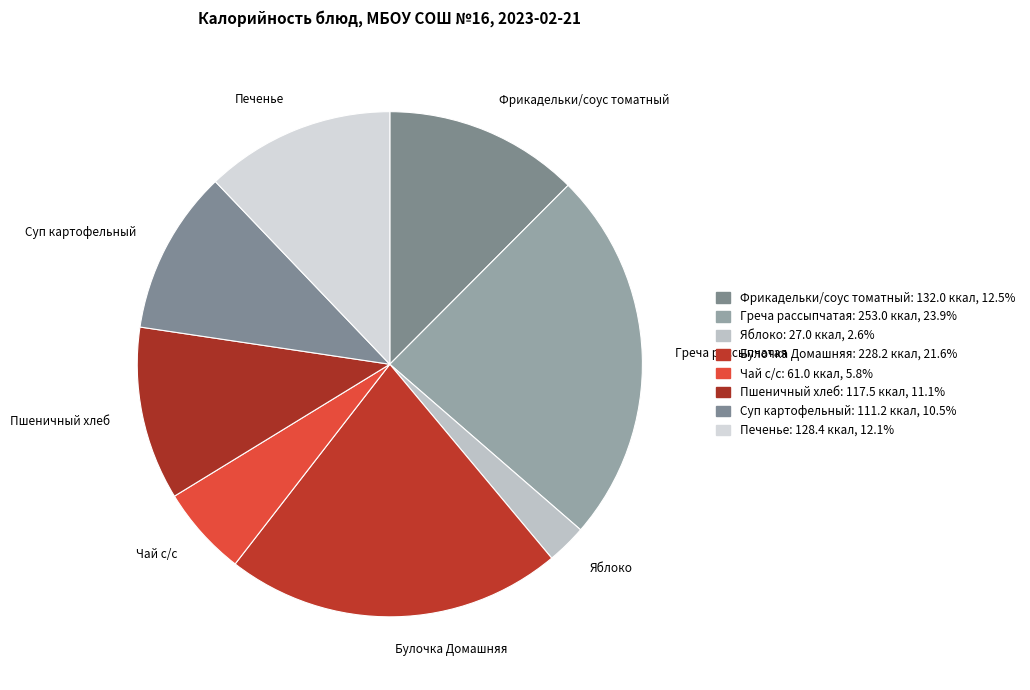

Is it true that Печенье is 12% of the pie?

True